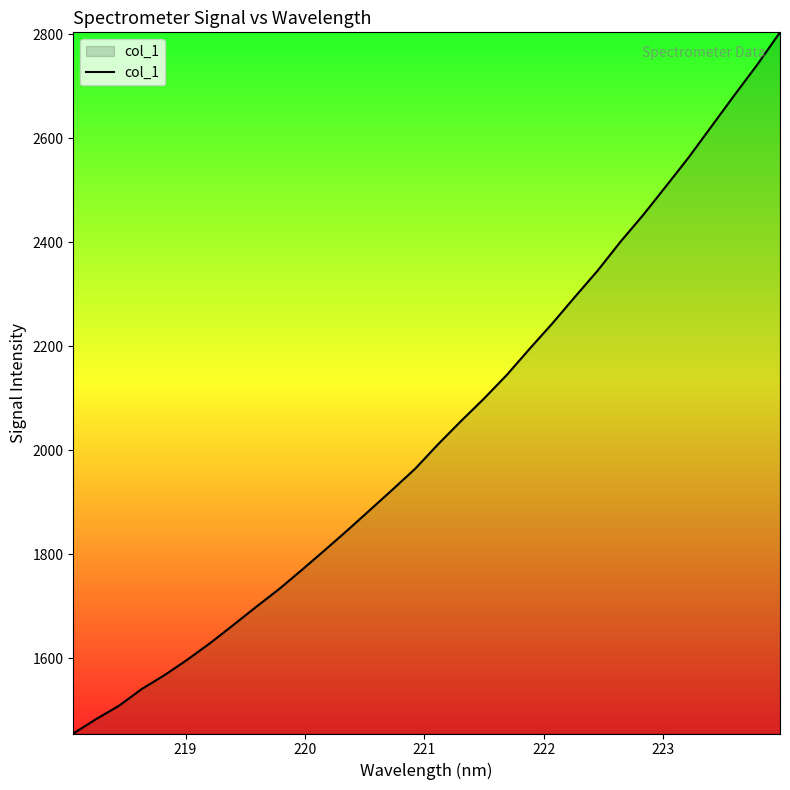

What is the maximum value shown in the chart?

2803.3